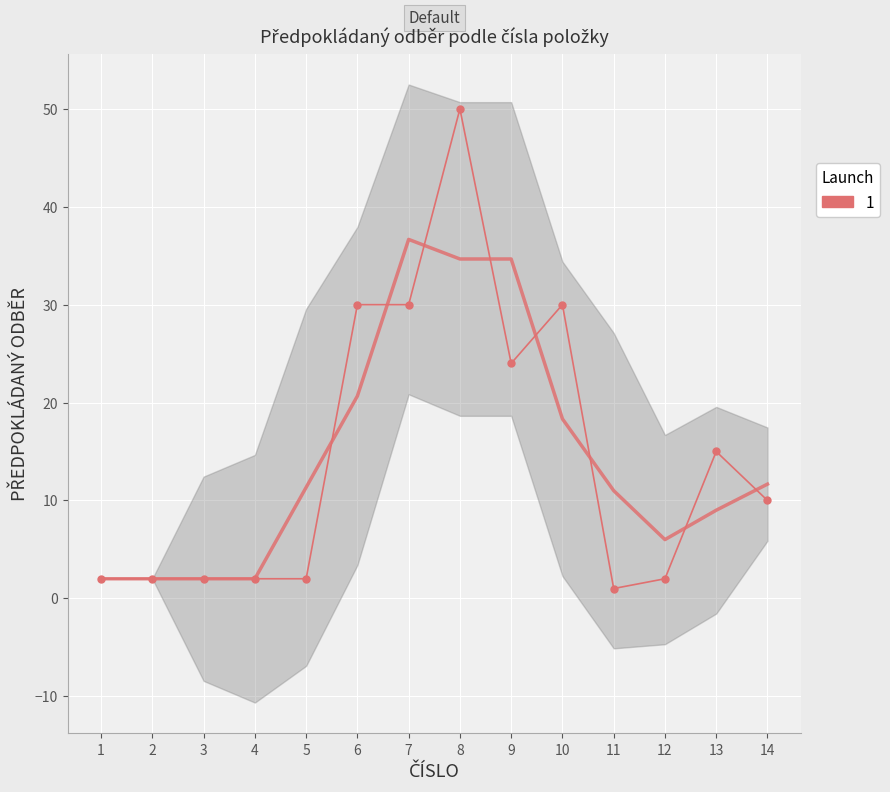

What is the change in value from 10 to 11?

-29